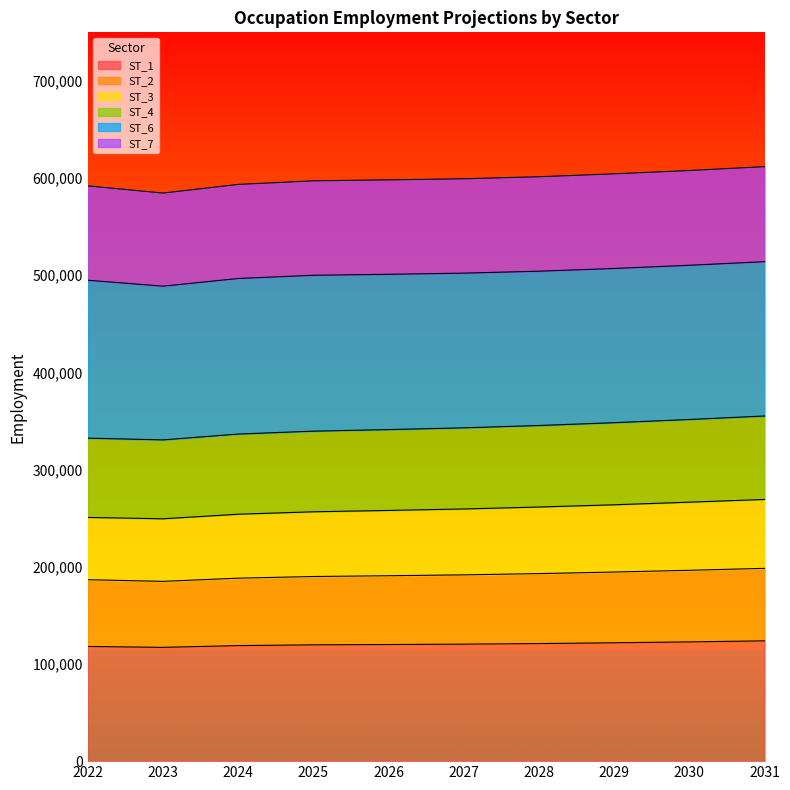

What is the maximum value for ST_1?

123800